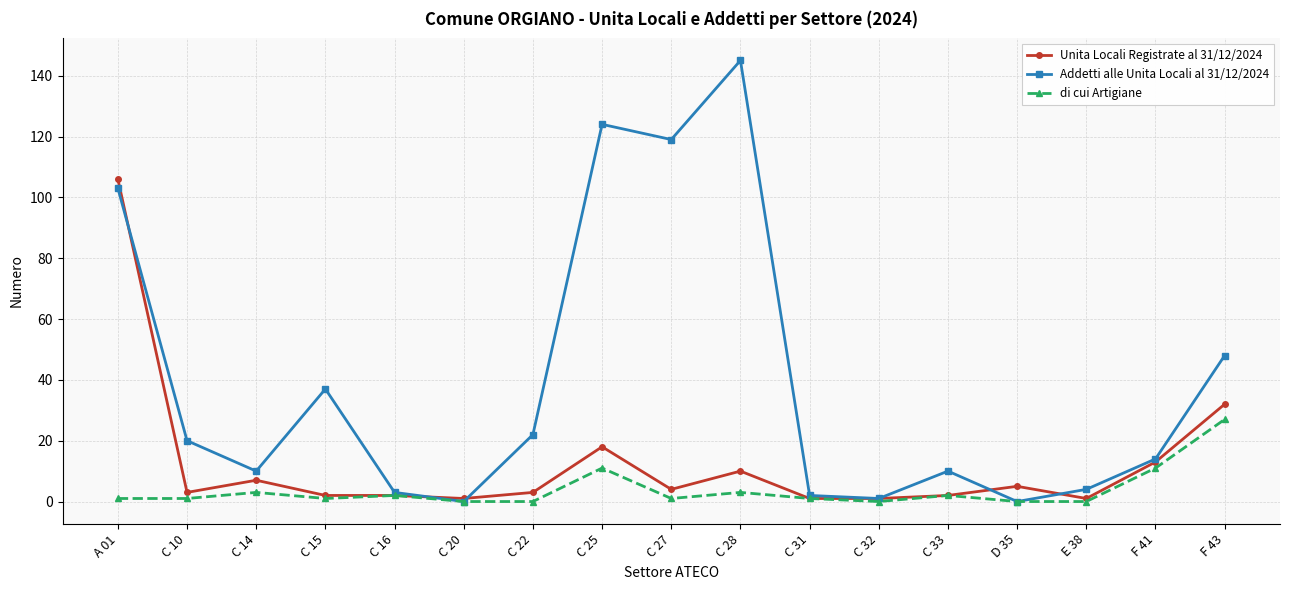

Reading right to left, list all the values displayed in this chart.

Unita Locali Registrate al 31/12/2024: F 43=32	F 41=13	E 38=1	D 35=5	C 33=2	C 32=1	C 31=1	C 28=10	C 27=4	C 25=18	C 22=3	C 20=1	C 16=2	C 15=2	C 14=7	C 10=3	A 01=106
Addetti alle Unita Locali al 31/12/2024: F 43=48	F 41=14	E 38=4	D 35=0	C 33=10	C 32=1	C 31=2	C 28=145	C 27=119	C 25=124	C 22=22	C 20=0	C 16=3	C 15=37	C 14=10	C 10=20	A 01=103
di cui Artigiane: F 43=27	F 41=11	E 38=0	D 35=0	C 33=2	C 32=0	C 31=1	C 28=3	C 27=1	C 25=11	C 22=0	C 20=0	C 16=2	C 15=1	C 14=3	C 10=1	A 01=1